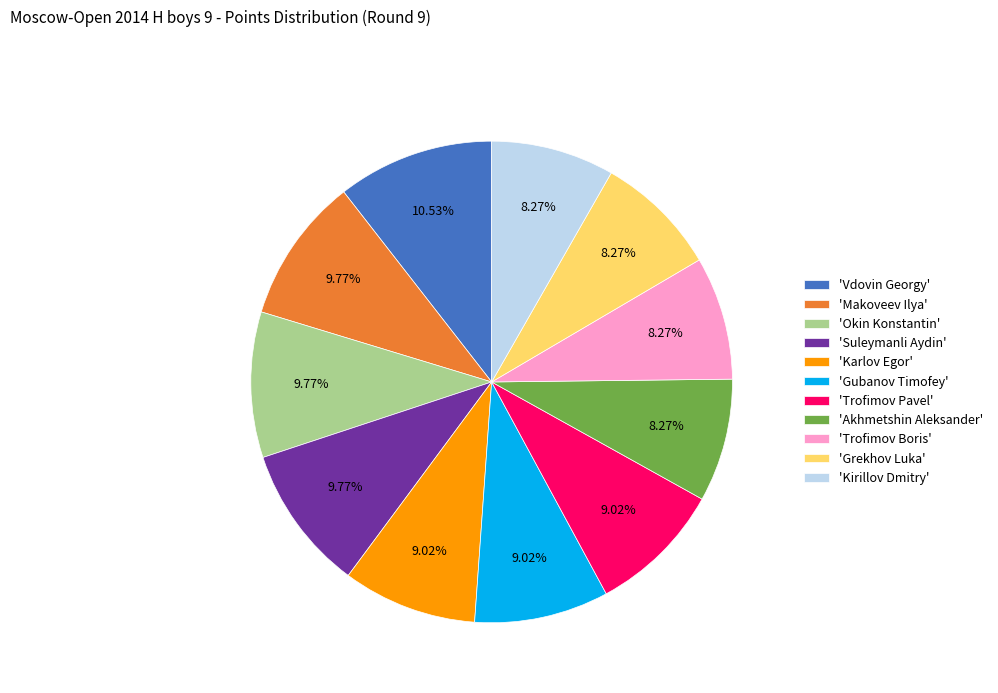

Which category has the biggest portion of the pie?

'Vdovin Georgy'